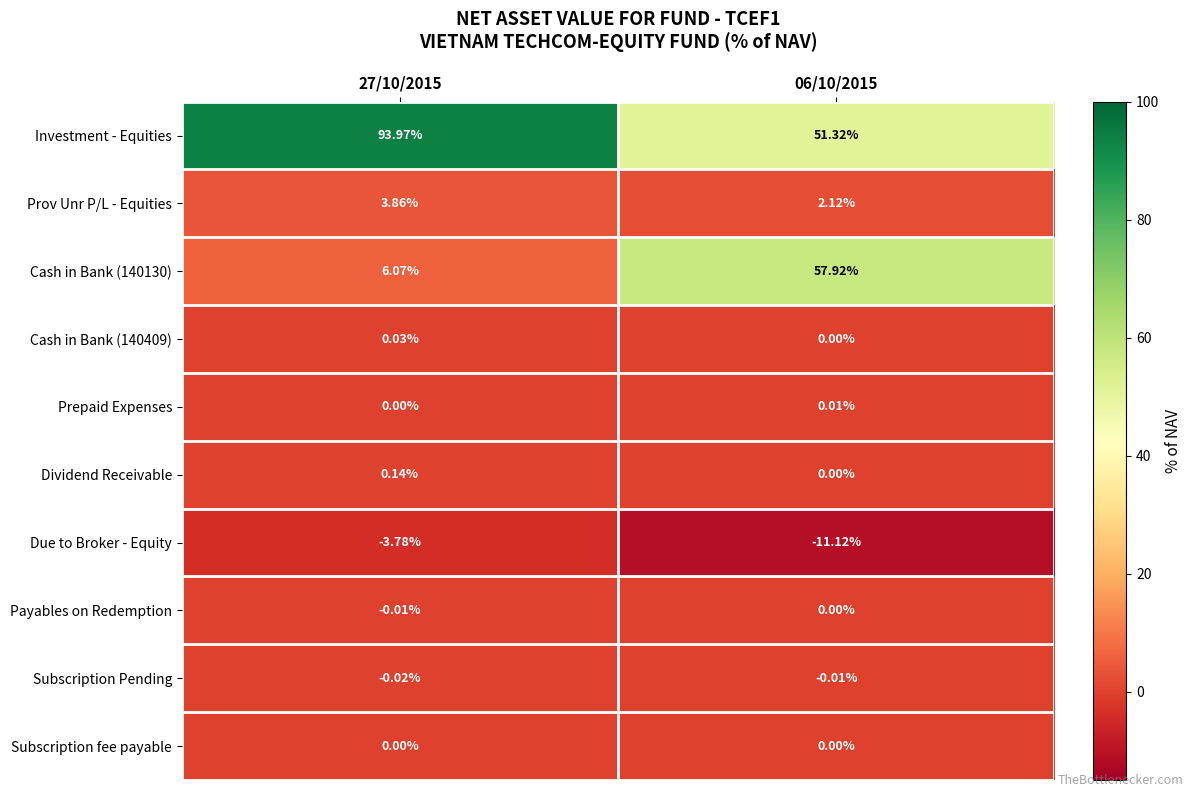

What is the total value across all series at 06/10/2015?

100.2